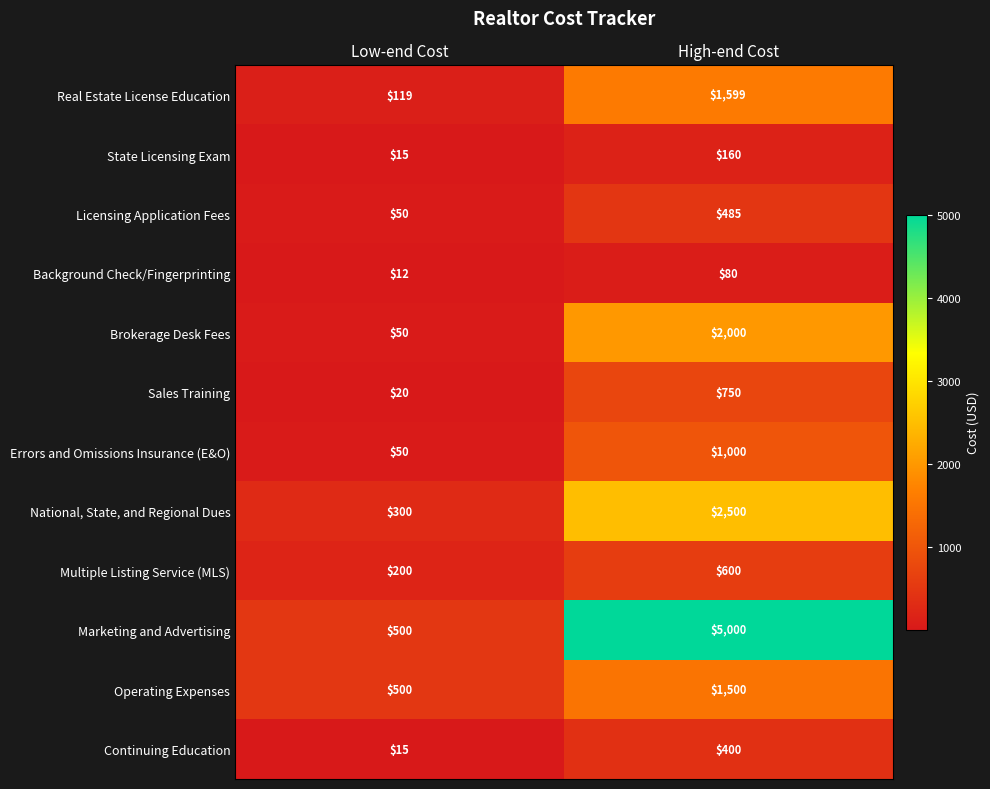

Is it true that Errors and Omissions Insurance (E&O) equals 629 at High-end Cost?

False